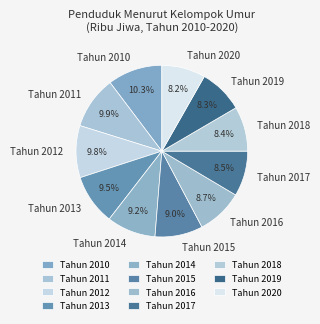

Is Tahun 2016 the majority of the pie?

No